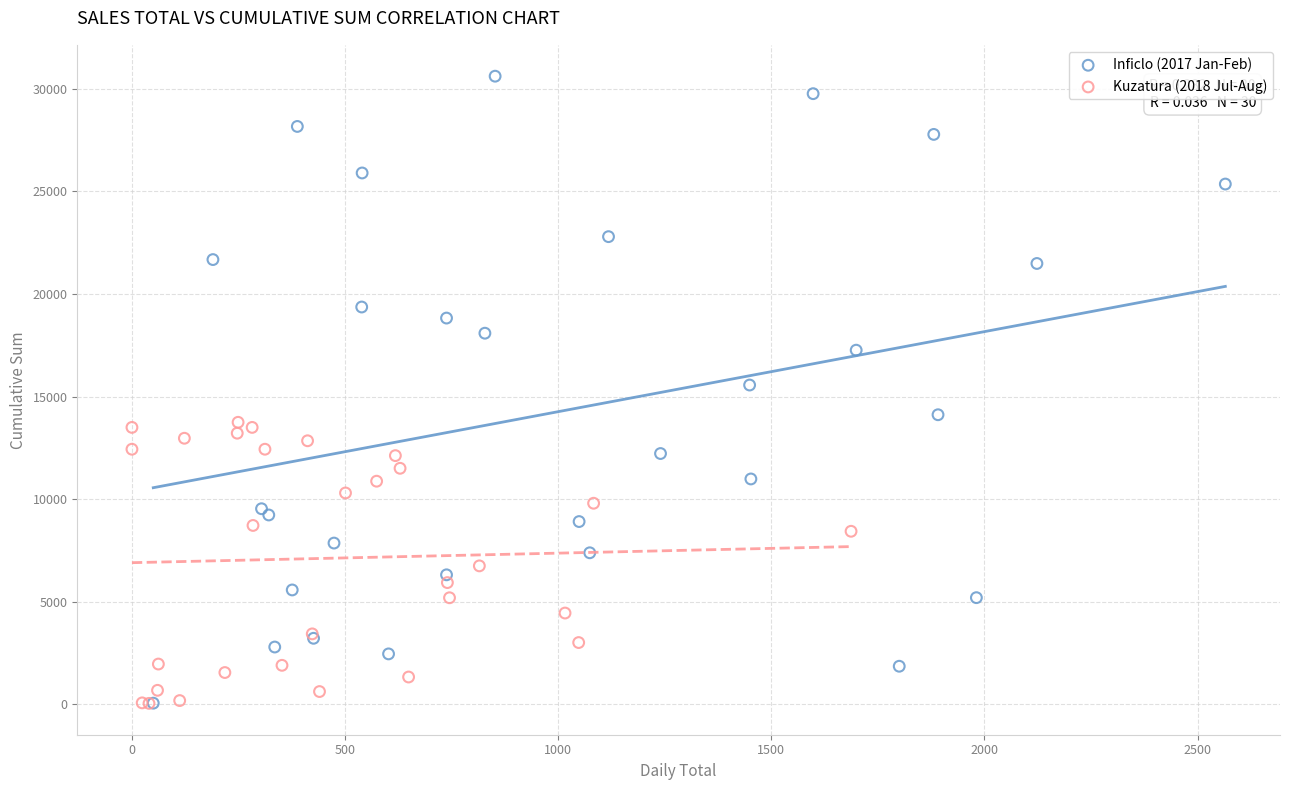

Which series has the widest spread of Y values?

Inficlo (2017 Jan-Feb)